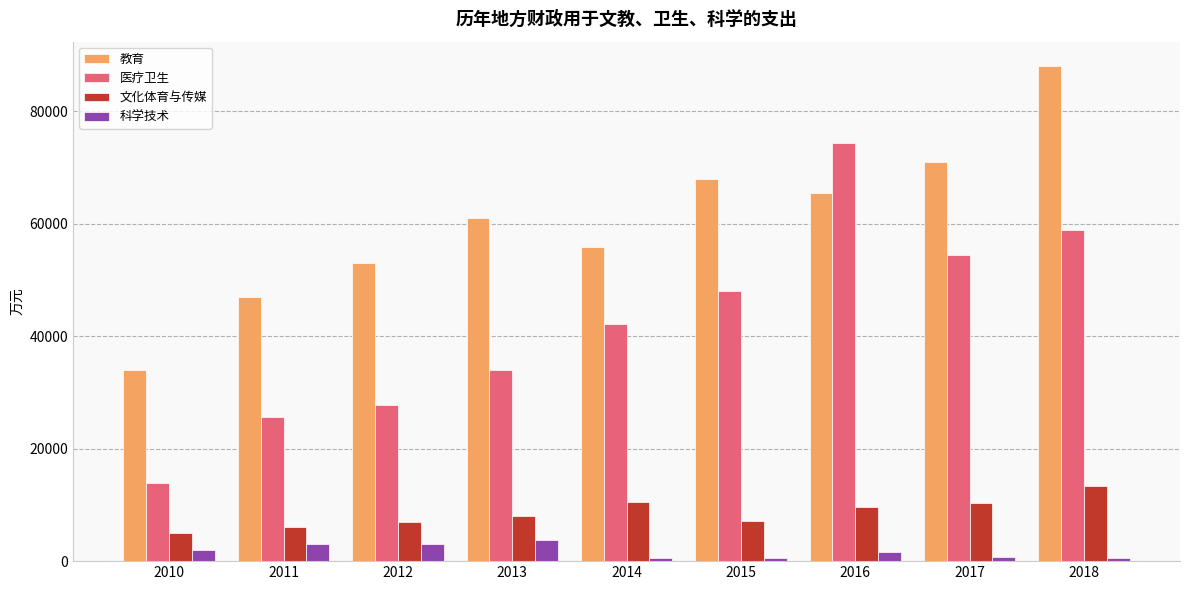

What is the difference between the highest and lowest values at 2018?

87359